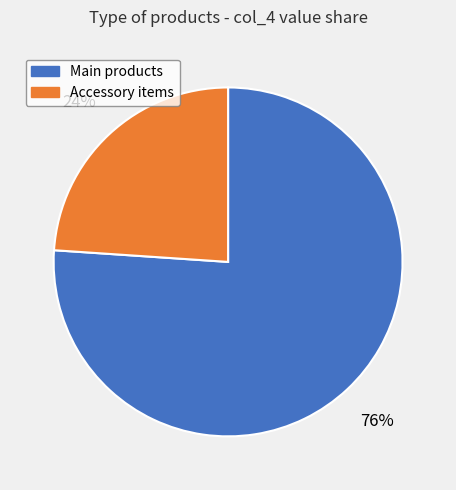

What percentage is the Accessory items slice, to the nearest percent?

24%